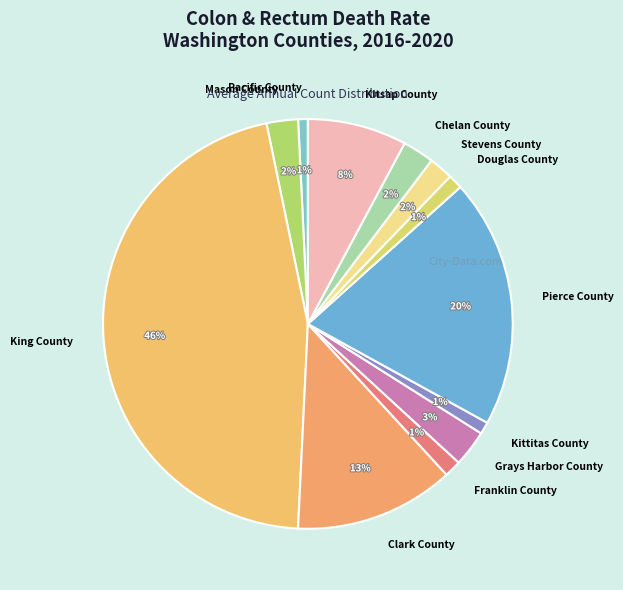

Which slice is the largest?

King County